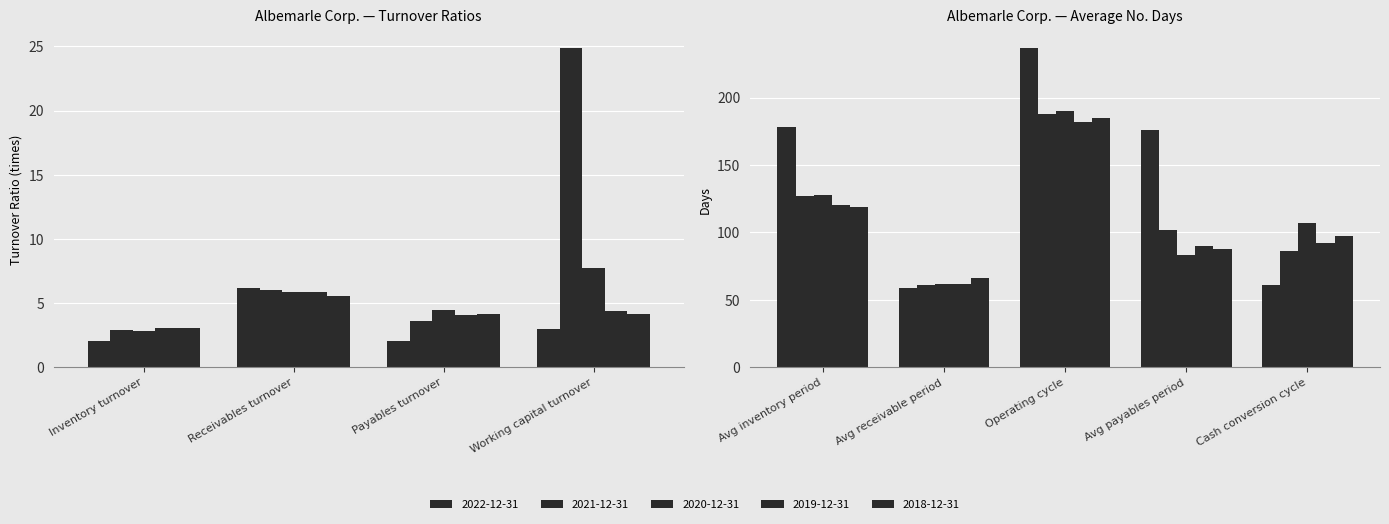

What is the difference between the highest and lowest values at Receivables turnover?

0.6